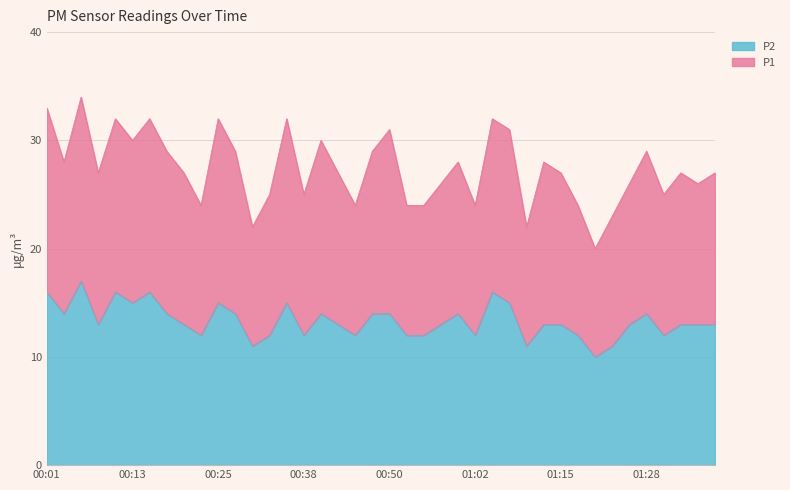

How many values in the P1 series exceed 27?

18